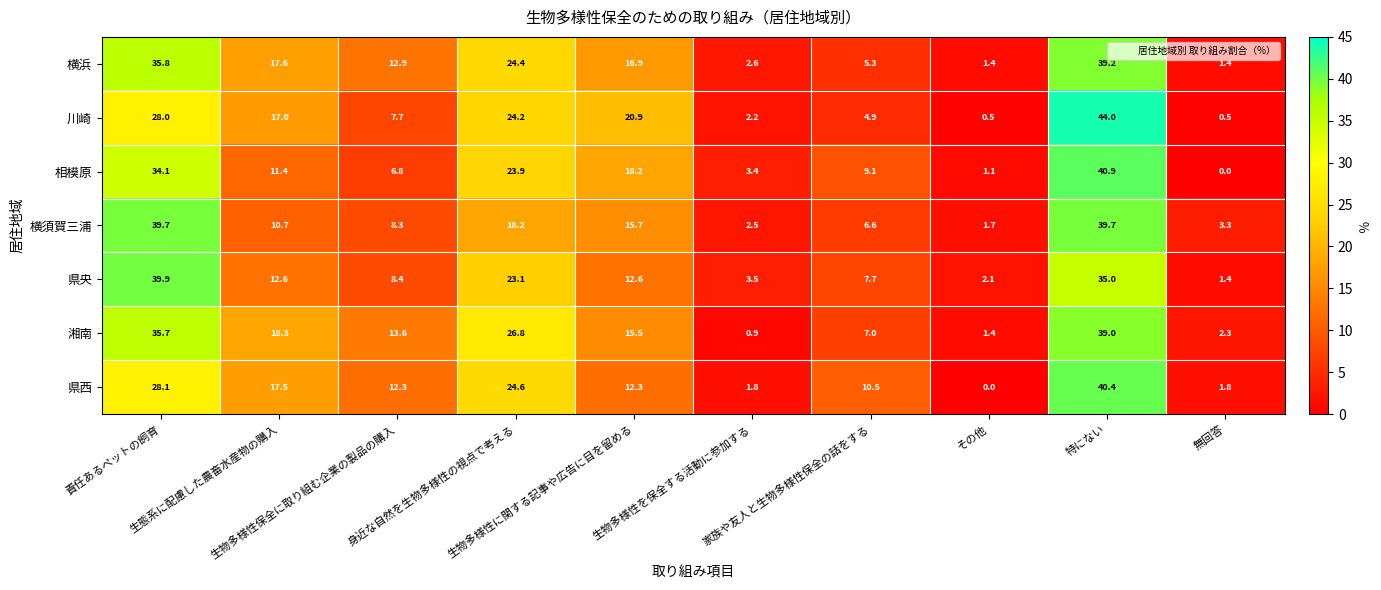

Which series has the largest total across all categories?

湘南